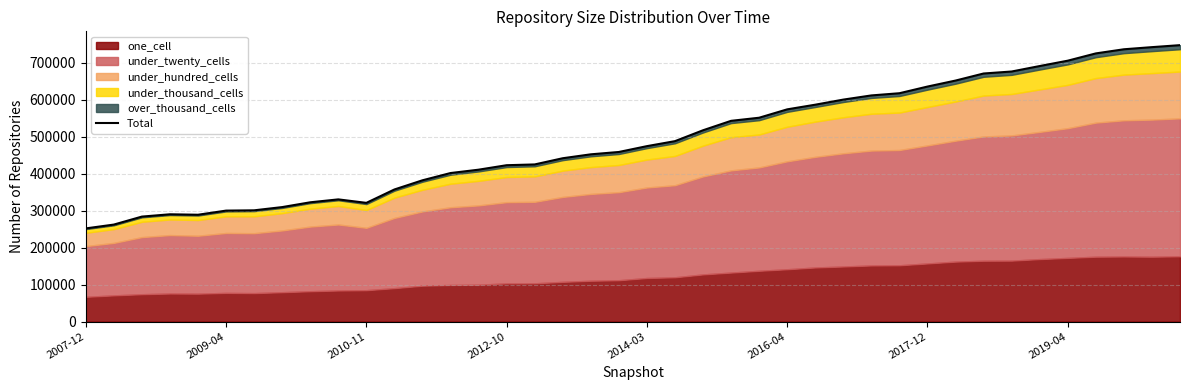

How many interior local peaks (higher than both neighbors) does the data have?

2